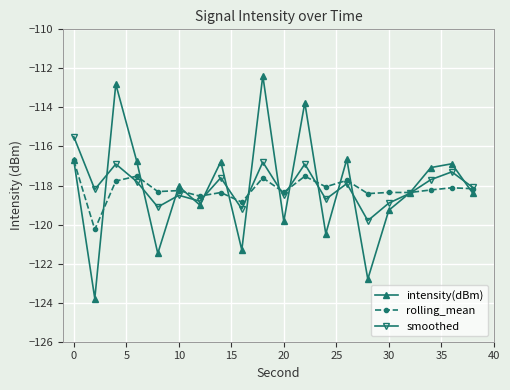

What is the minimum value for rolling_mean?

-120.3